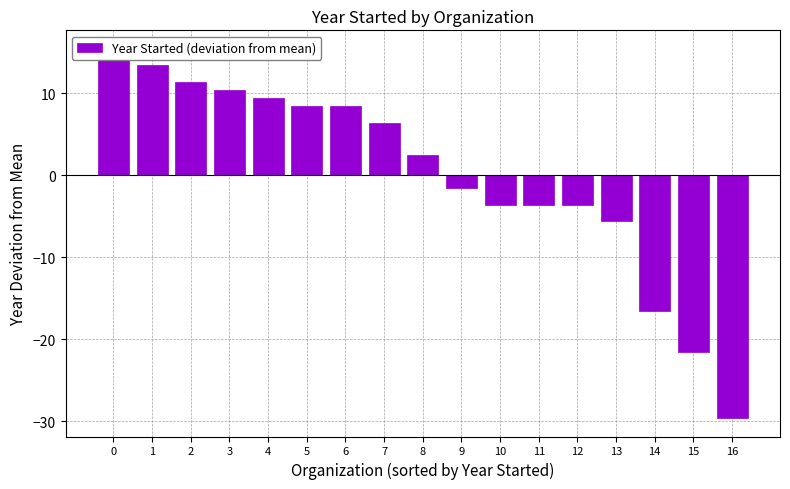

How many bars are there in total?

17